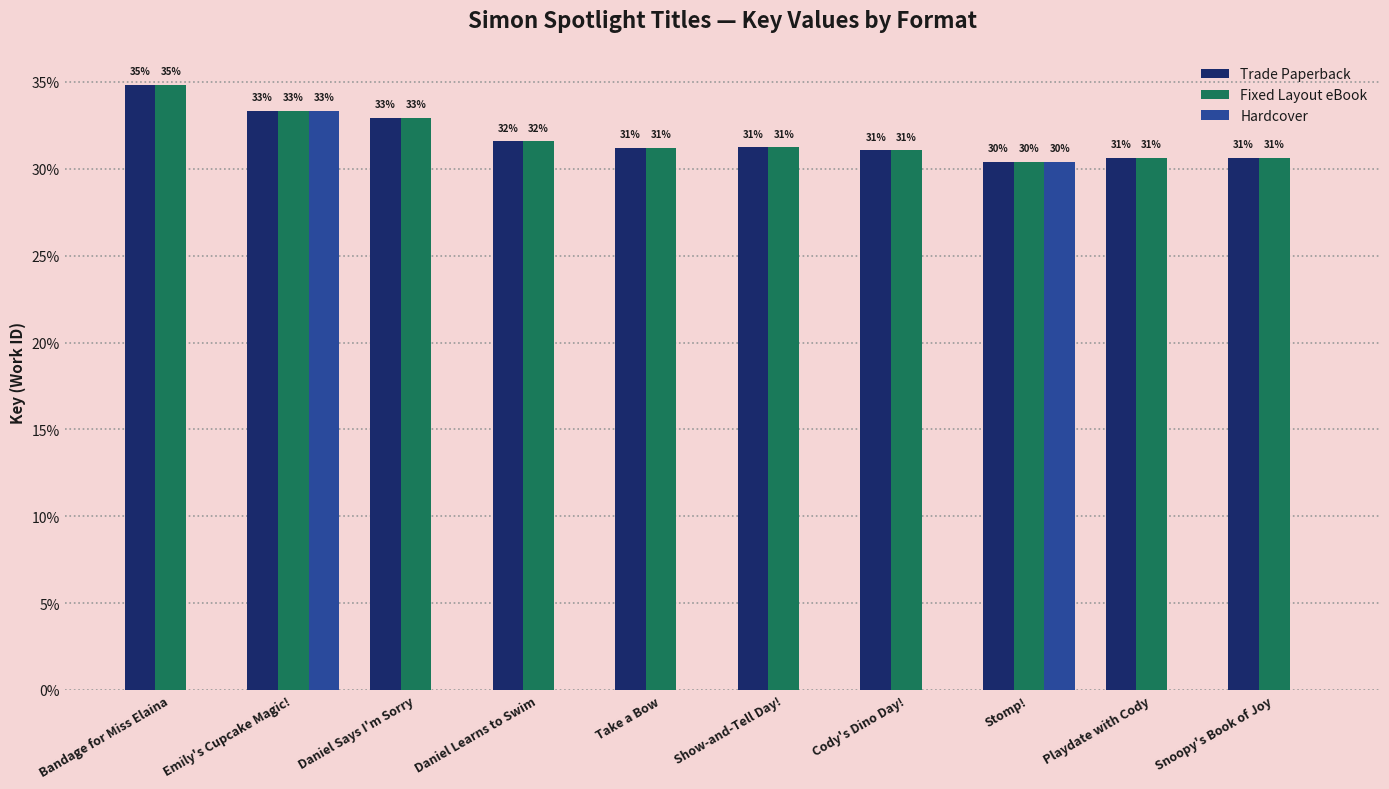

At which label does Trade Paperback reach its peak?

Bandage for Miss Elaina